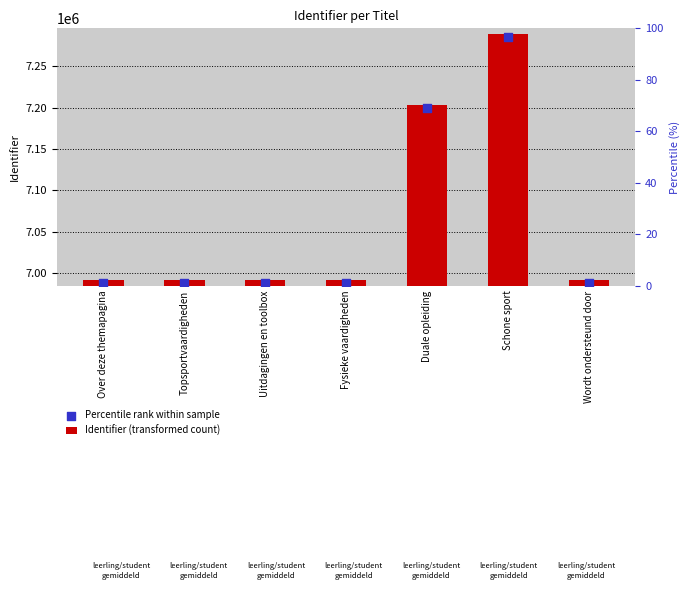

Which series has the largest total across all categories?

Identifier (transformed count)